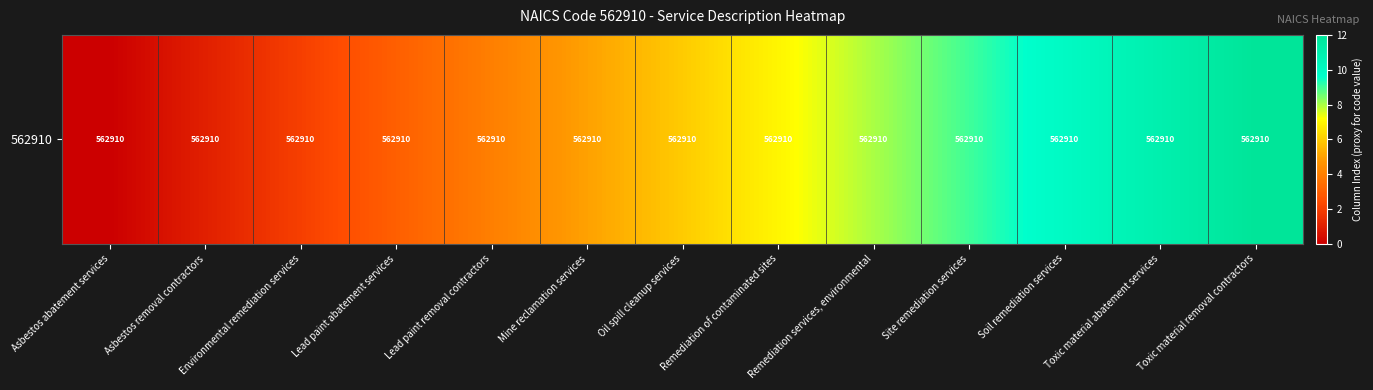

Count the number of values greater than 6.

6